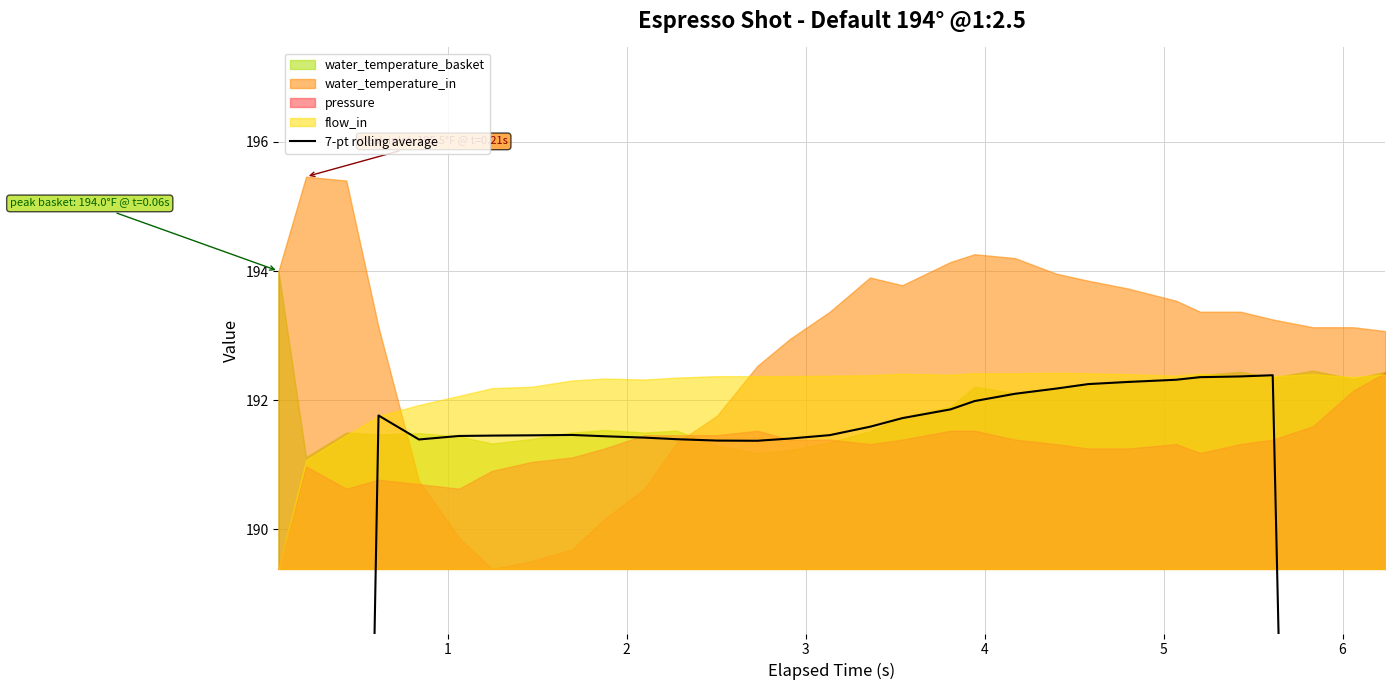

Reading left to right, what are all the values shown in this chart?

109.7	137.1	164.4	191.8	191.4	191.4	191.5	191.5	191.5	191.4	191.4	191.4	191.4	191.4	191.4	191.5	191.6	191.7	191.9	192.0	192.1	192.2	192.2	192.3	192.3	192.4	192.4	192.4	164.9	137.4	109.9